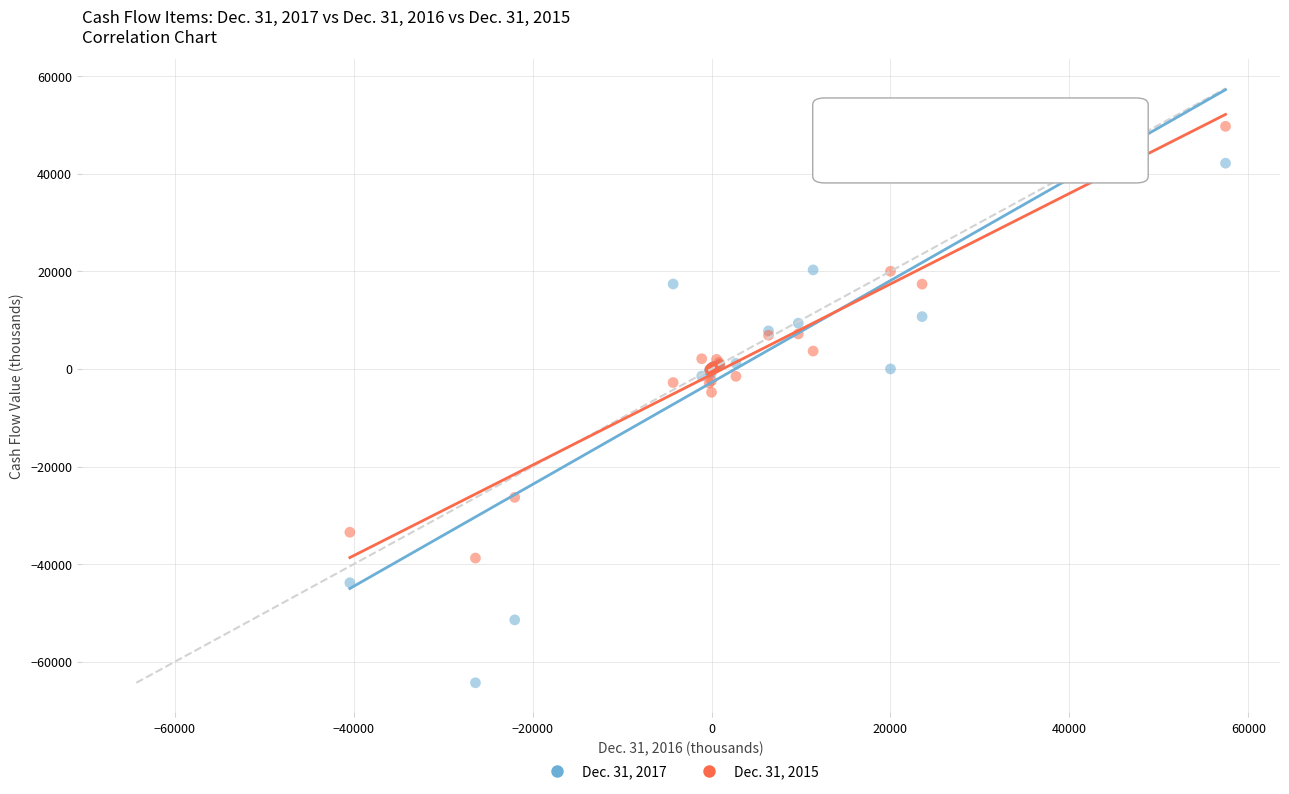

Across all series, what Y value is closest to -7298?

-4793